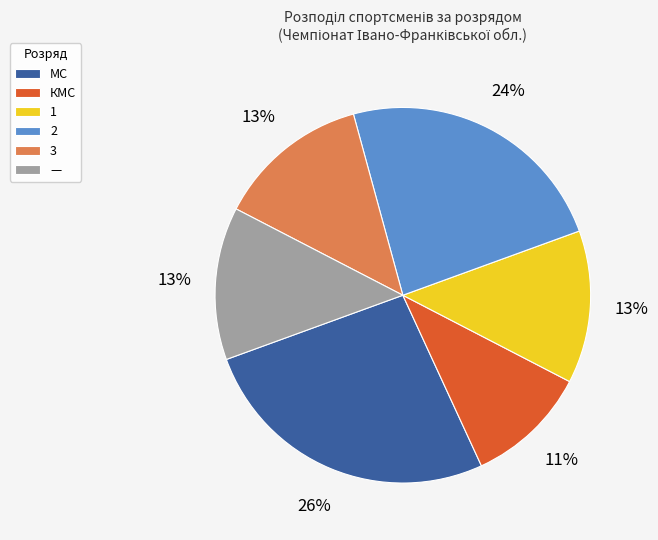

What percentage is the 2 slice, to the nearest percent?

24%